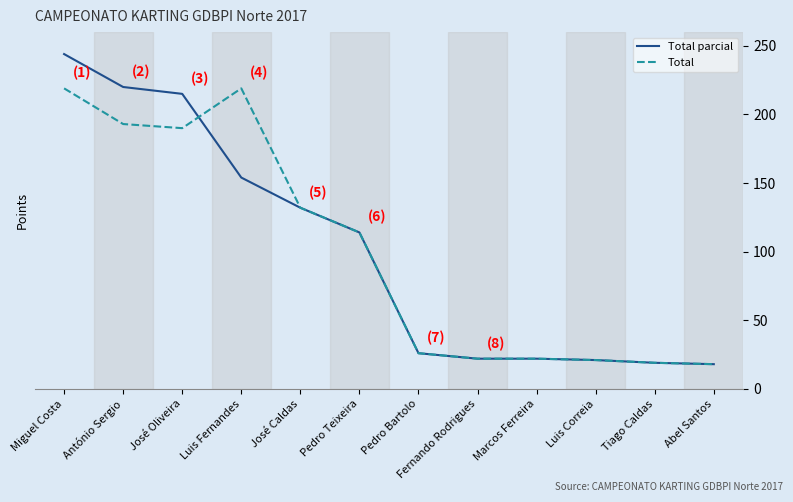

What is the maximum value shown in the chart?

244